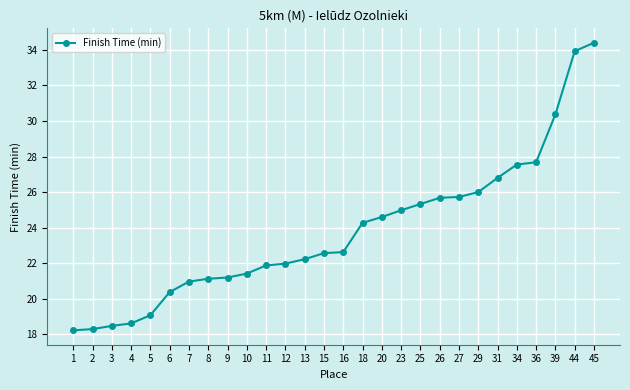

Is it true that the value at 25 is 15.4?

False